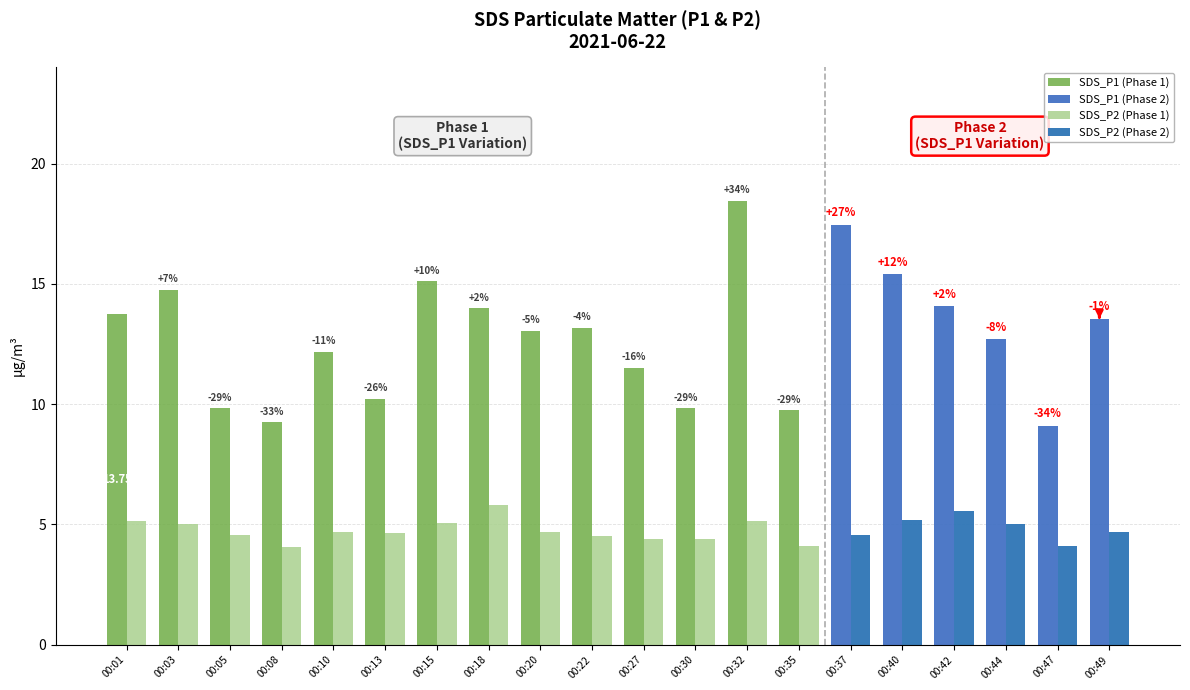

Reading left to right, list all the values displayed in this chart.

SDS_P1: 00:01=13.8	00:03=14.8	00:05=9.8	00:08=9.2	00:10=12.2	00:13=10.2	00:15=15.1	00:18=14.0	00:20=13.1	00:22=13.2	00:27=11.5	00:30=9.8	00:32=18.4	00:35=9.8	00:37=17.4	00:40=15.4	00:42=14.1	00:44=12.7	00:47=9.1	00:49=13.6
SDS_P2: 00:01=5.2	00:03=5.0	00:05=4.5	00:08=4.0	00:10=4.7	00:13=4.7	00:15=5.0	00:18=5.8	00:20=4.7	00:22=4.5	00:27=4.4	00:30=4.4	00:32=5.2	00:35=4.1	00:37=4.5	00:40=5.2	00:42=5.6	00:44=5.0	00:47=4.1	00:49=4.7